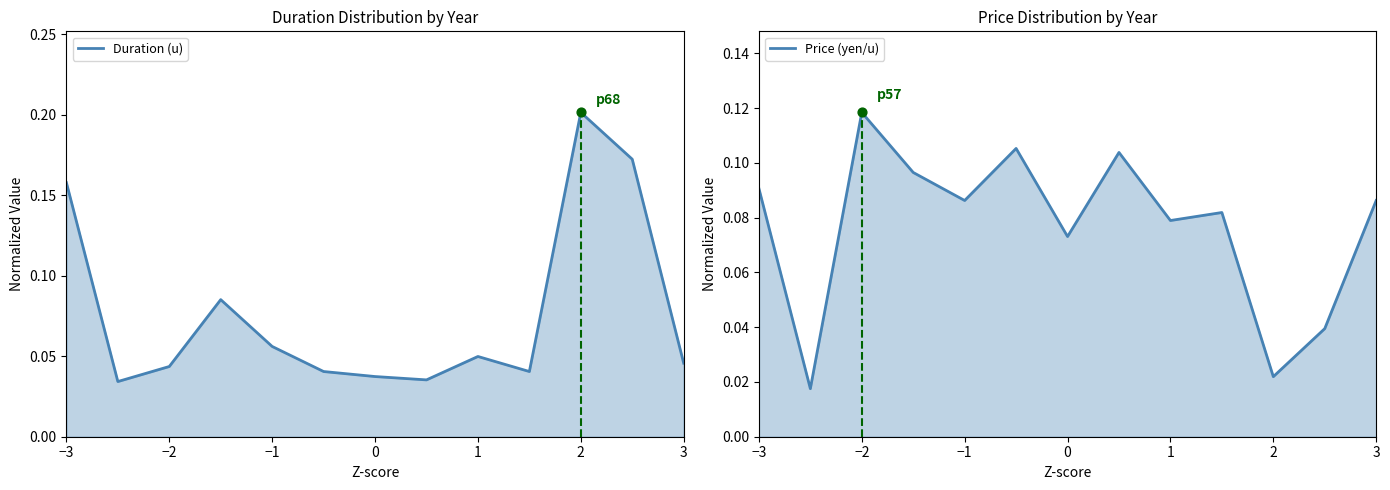

What are all the series names shown in the legend?

Duration (u), Price (yen/u)